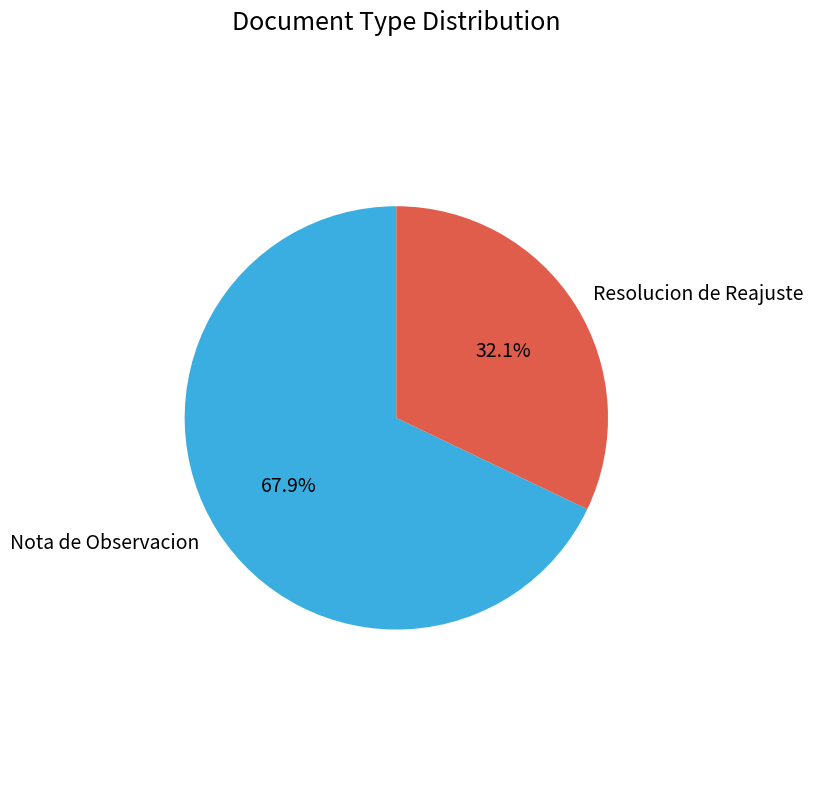

What percentage is the Resolucion de Reajuste slice, to the nearest percent?

32%